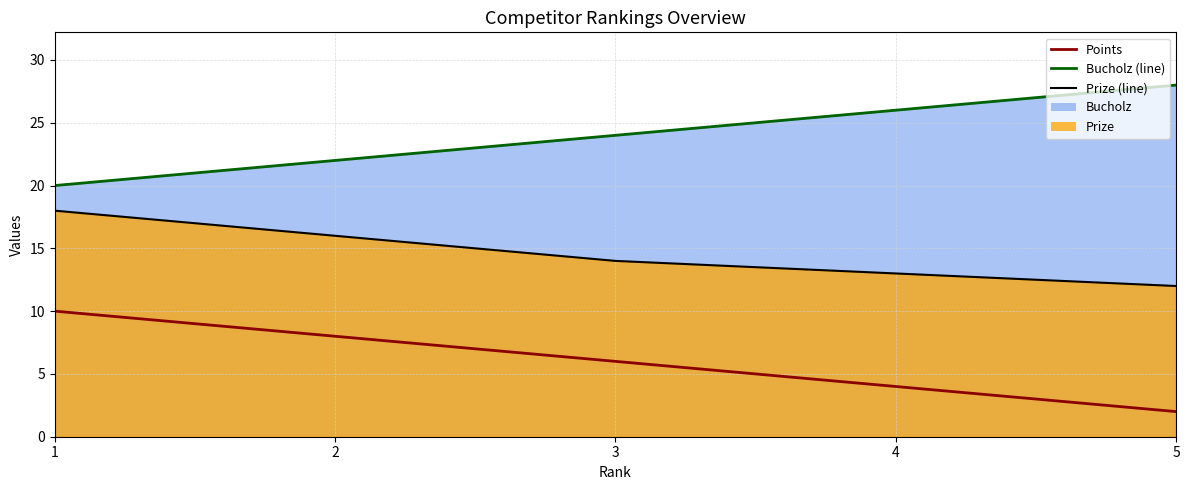

Does the chart have visible grid lines?

Yes